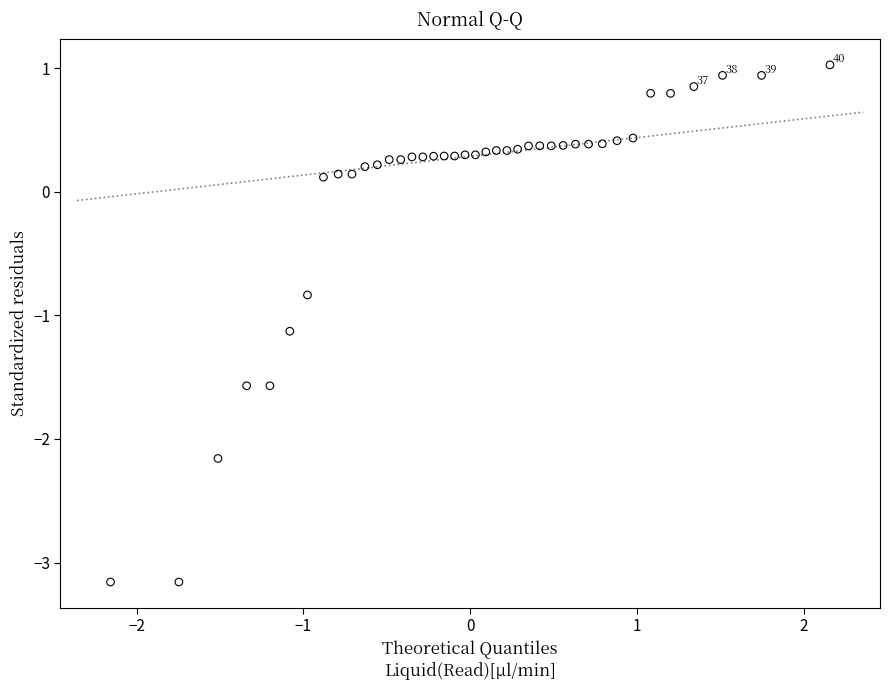

What is the range of Y values (max minus min)?

4.2